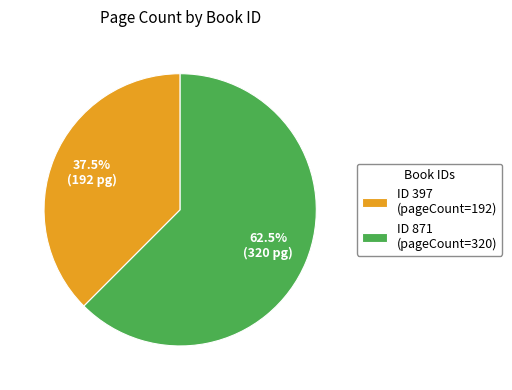

Combined, what portion of the pie is ID 397 (pageCount=192) and ID 871 (pageCount=320)?

100.0%